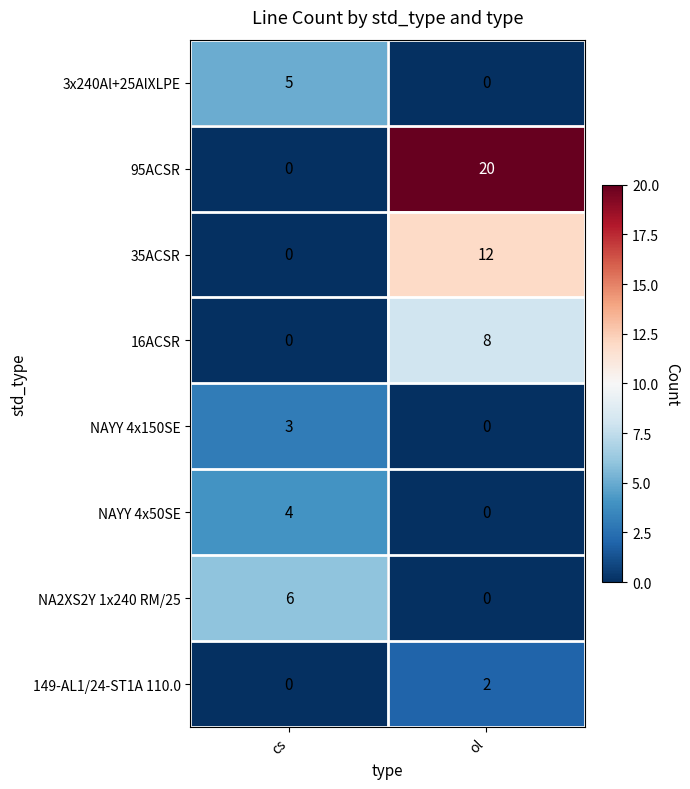

How many data points does each series have?

2